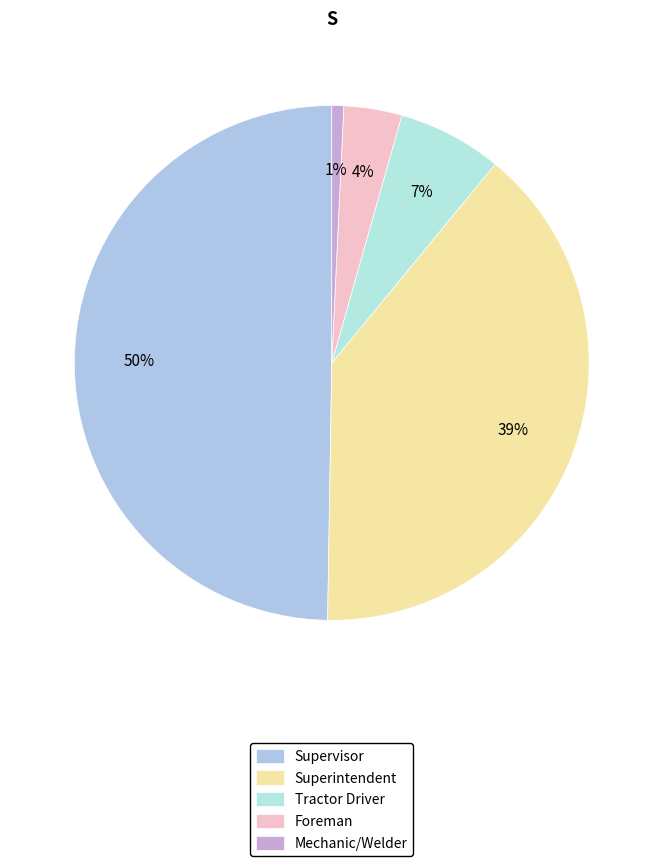

What percentage is the Superintendent slice, to the nearest percent?

39%